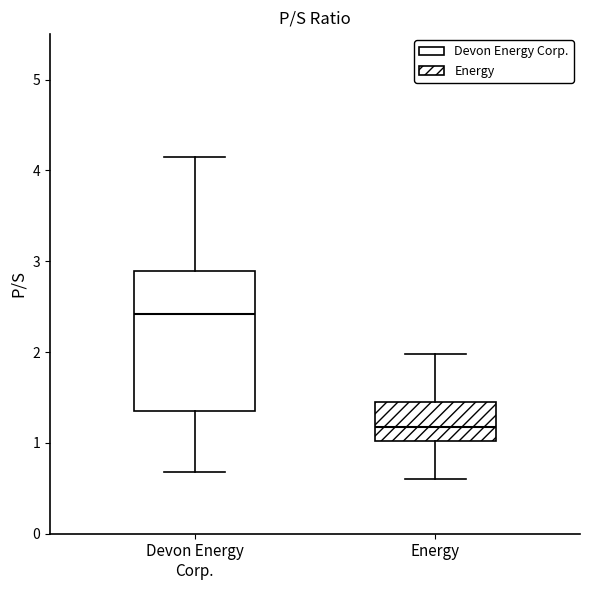

Which box's median line is the lowest?

Energy